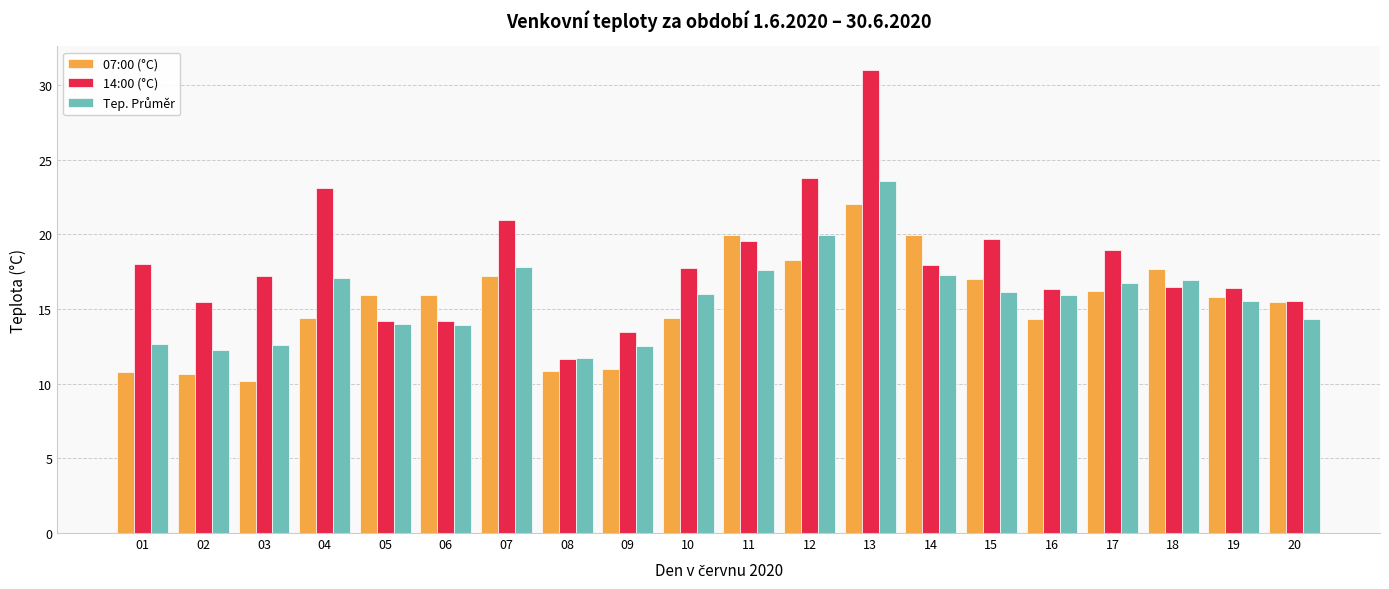

Count the number of data series in this chart.

3